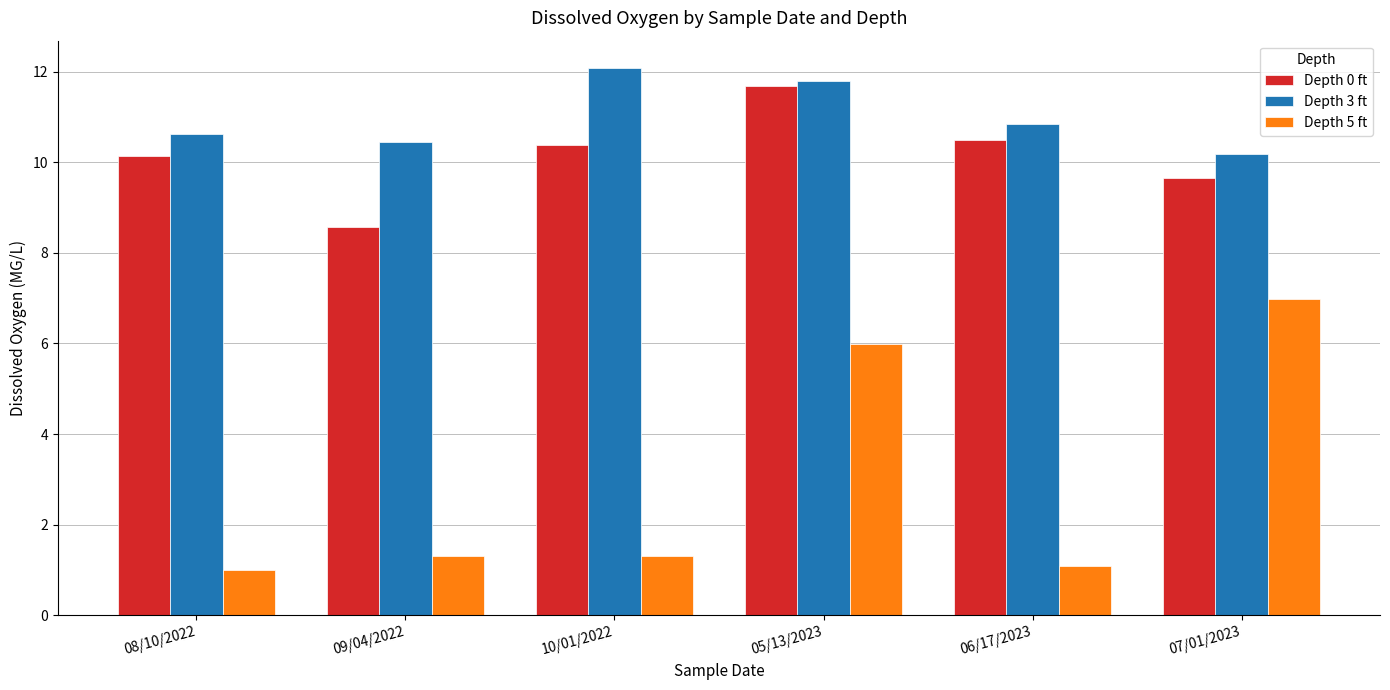

Which series has the largest range (max minus min)?

Depth 5 ft